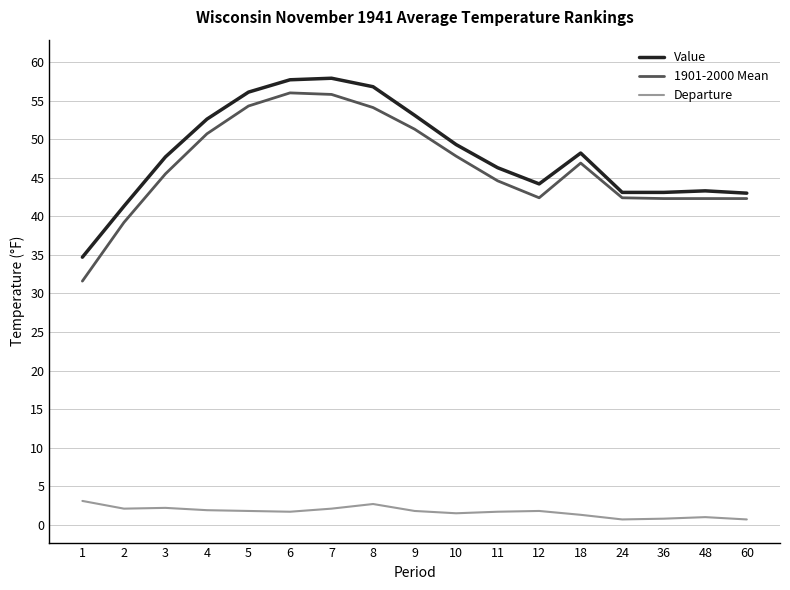

True or false: 1901-2000 Mean has a value of 51.3 at 9.

True